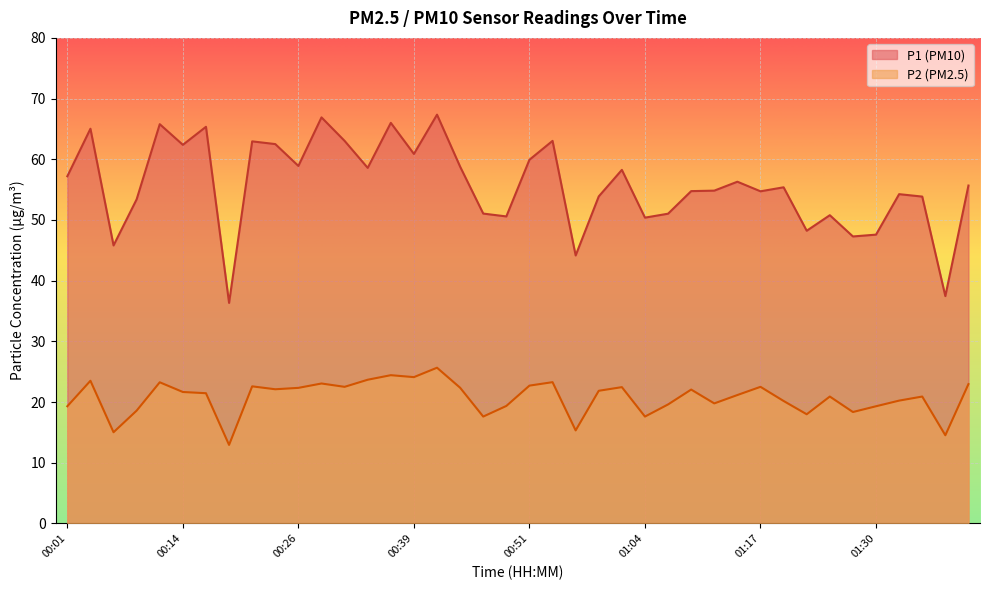

Is it true that P2 equals 21.4 at 00:16?

True